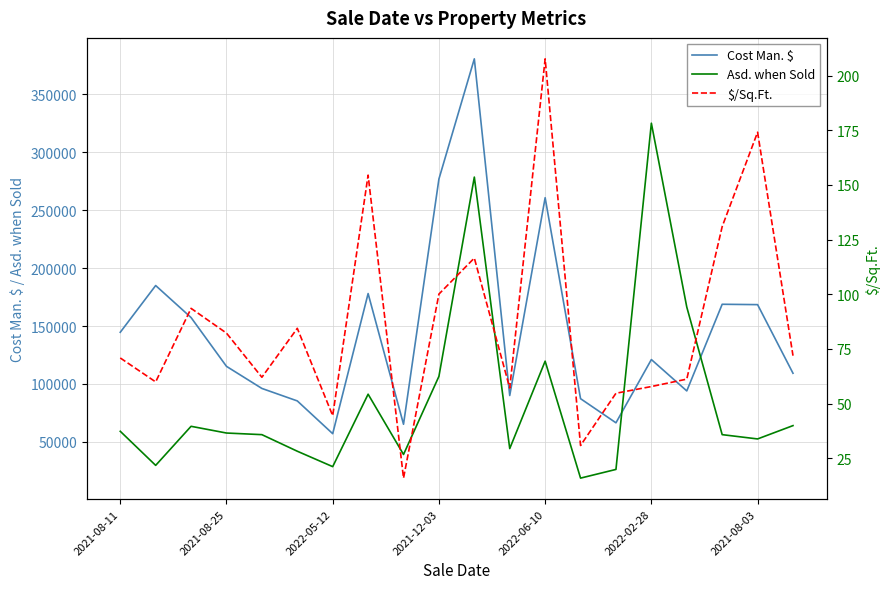

What is the sum of the Asd. when Sold values at 2021-08-25 and 2021-12-03?

164300.0